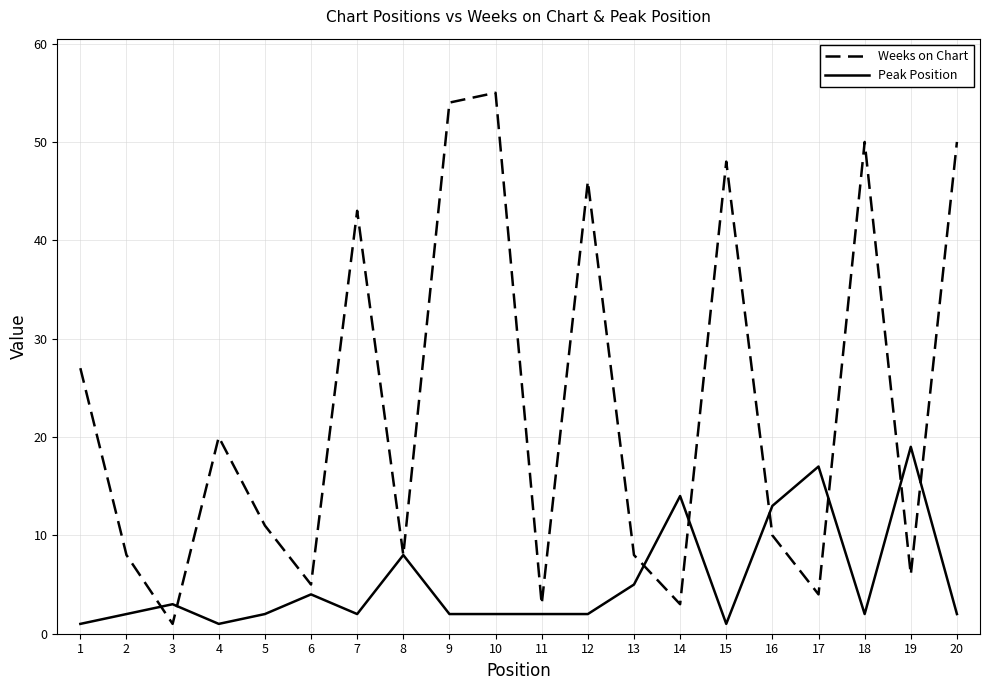

The Weeks on Chart series shows 5 at 6. True or false?

True